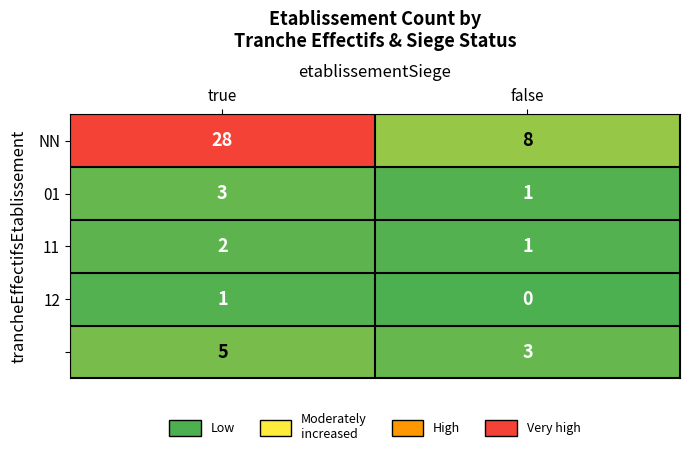

What is the spread (max minus min) of values at false?

8